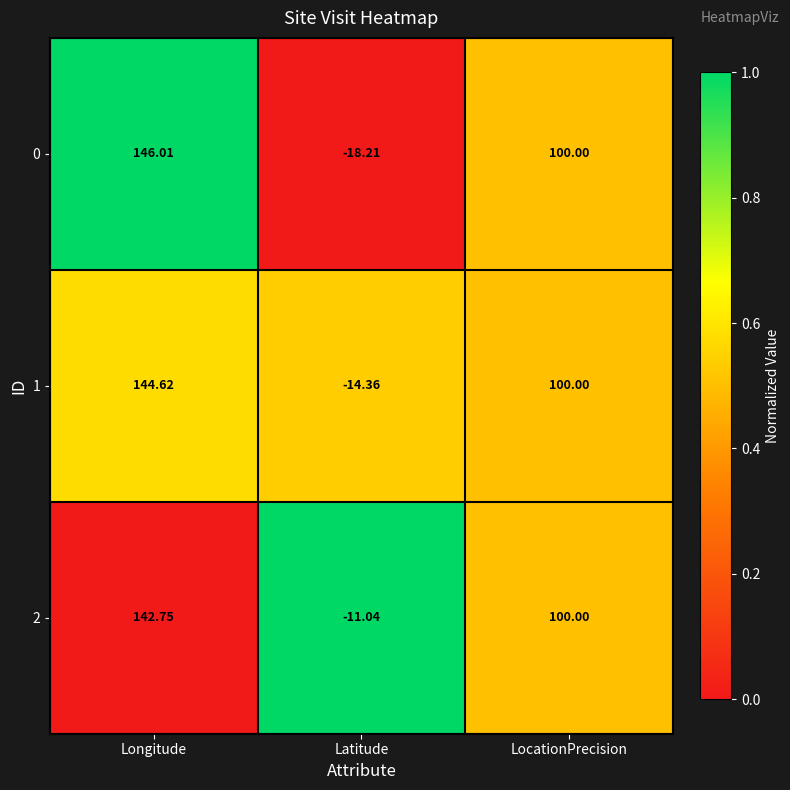

Which category has the highest value across all series?

Longitude